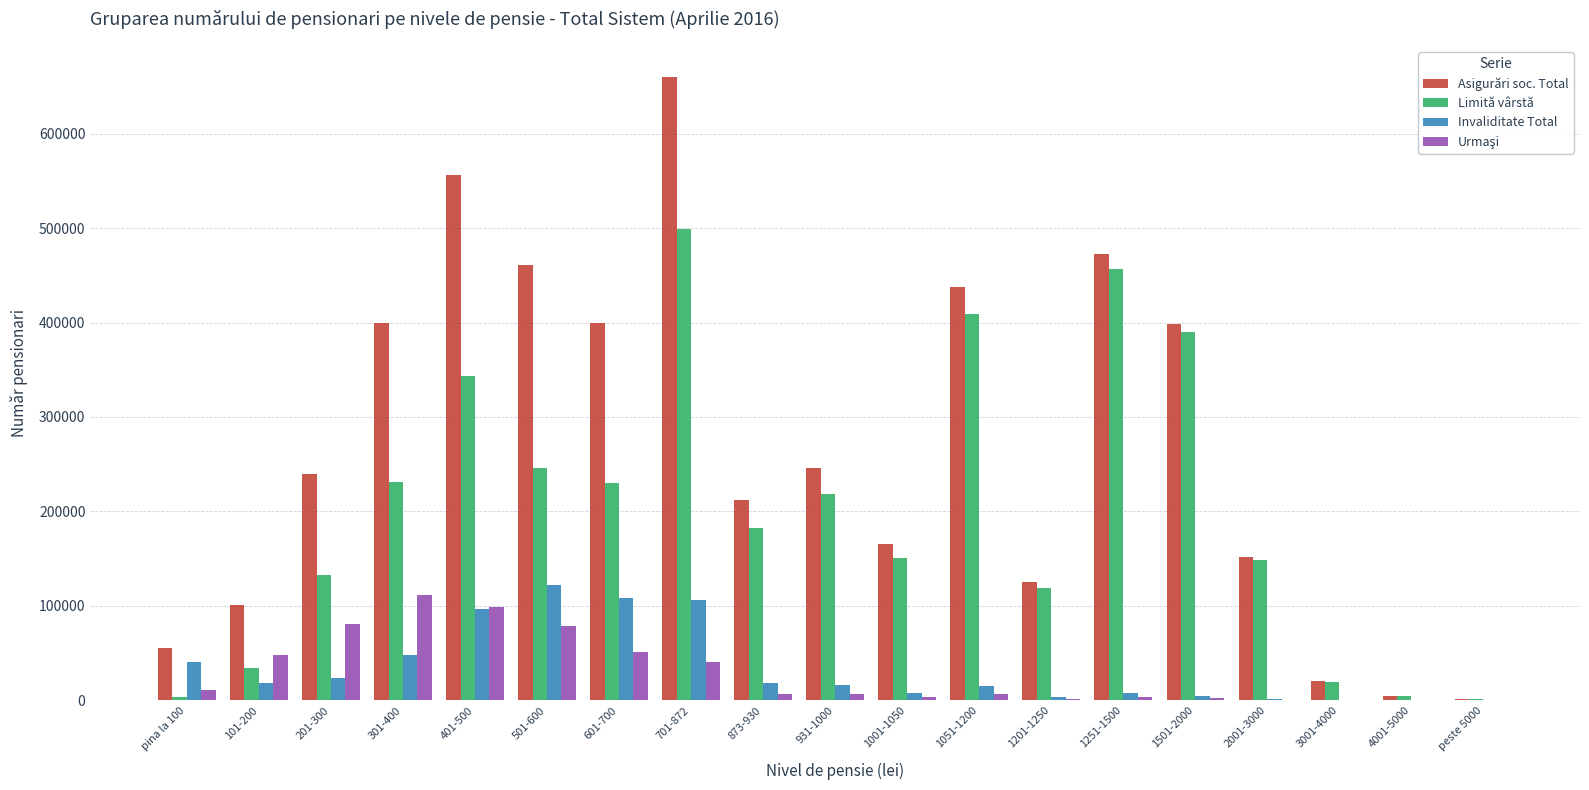

At which category is the sum across all series the highest?

701-872